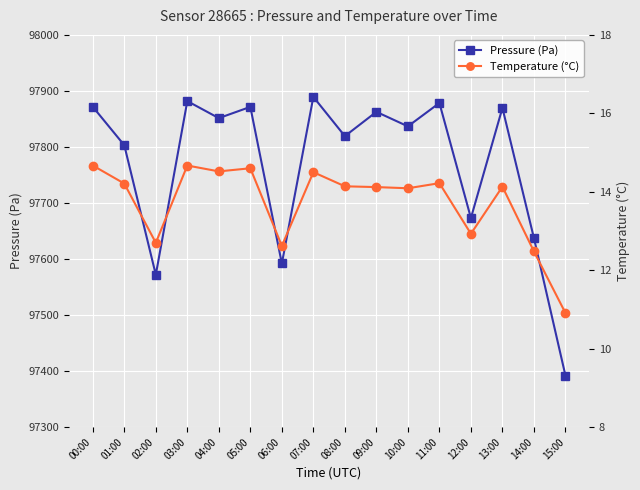

Reading left to right, transcribe all the data shown in this chart.

Pressure (Pa): 00:00=97871.7	01:00=97803.1	02:00=97572.0	03:00=97881.8	04:00=97851.4	05:00=97871.5	06:00=97592.1	07:00=97889.3	08:00=97819.3	09:00=97862.7	10:00=97836.8	11:00=97878.5	12:00=97673.2	13:00=97869.7	14:00=97637.3	15:00=97392.1
Temperature (°C): 00:00=14.7	01:00=14.2	02:00=12.7	03:00=14.7	04:00=14.5	05:00=14.6	06:00=12.6	07:00=14.5	08:00=14.1	09:00=14.1	10:00=14.1	11:00=14.2	12:00=12.9	13:00=14.1	14:00=12.5	15:00=10.9